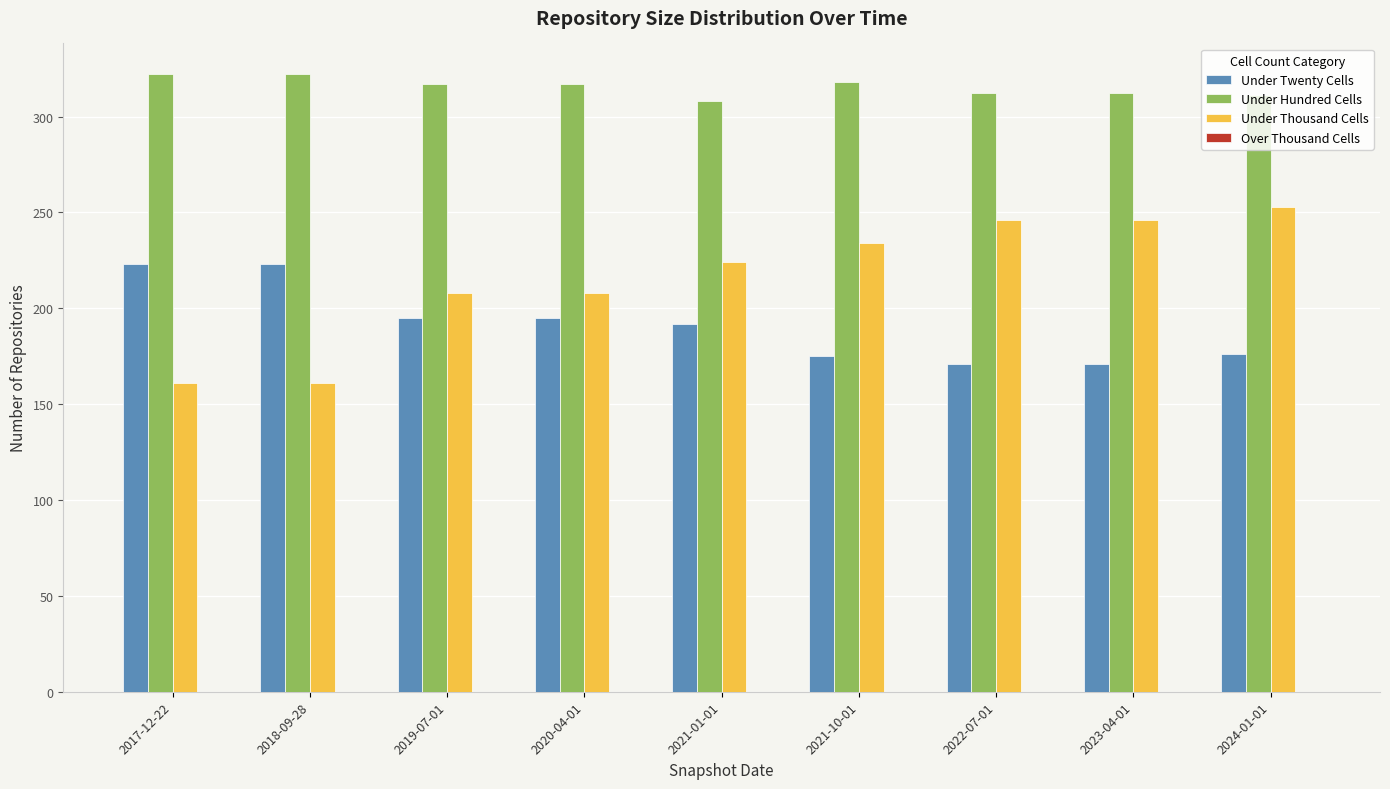

What is the highest value of the Under Thousand Cells series?

253